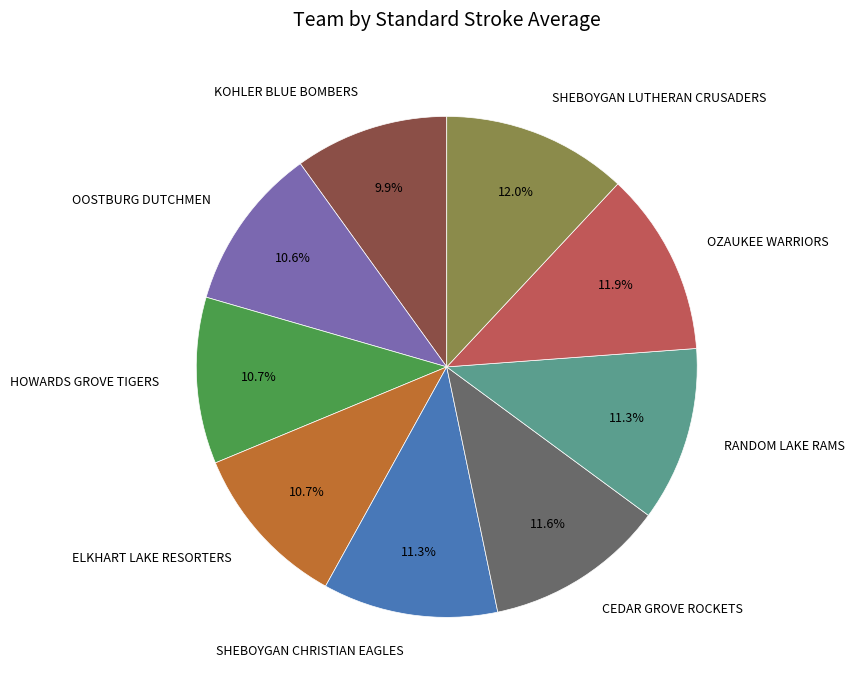

Is it true that RANDOM LAKE RAMS is 24% of the pie?

False